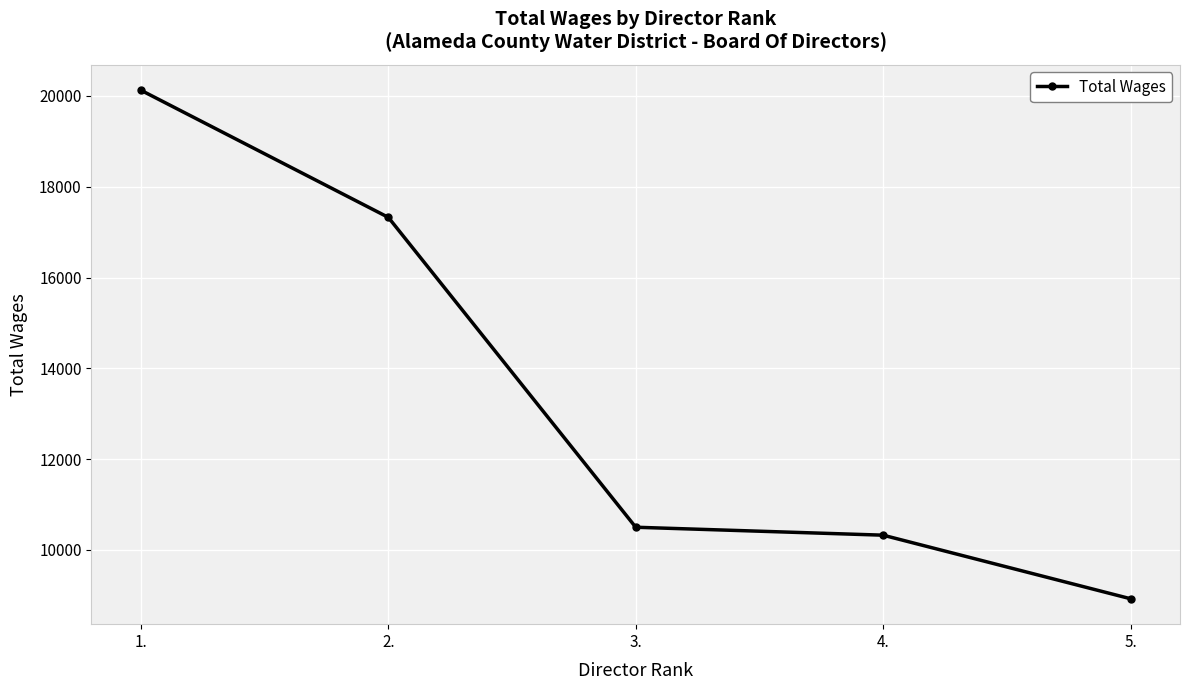

What is the label of the 4th point from the left?

4.